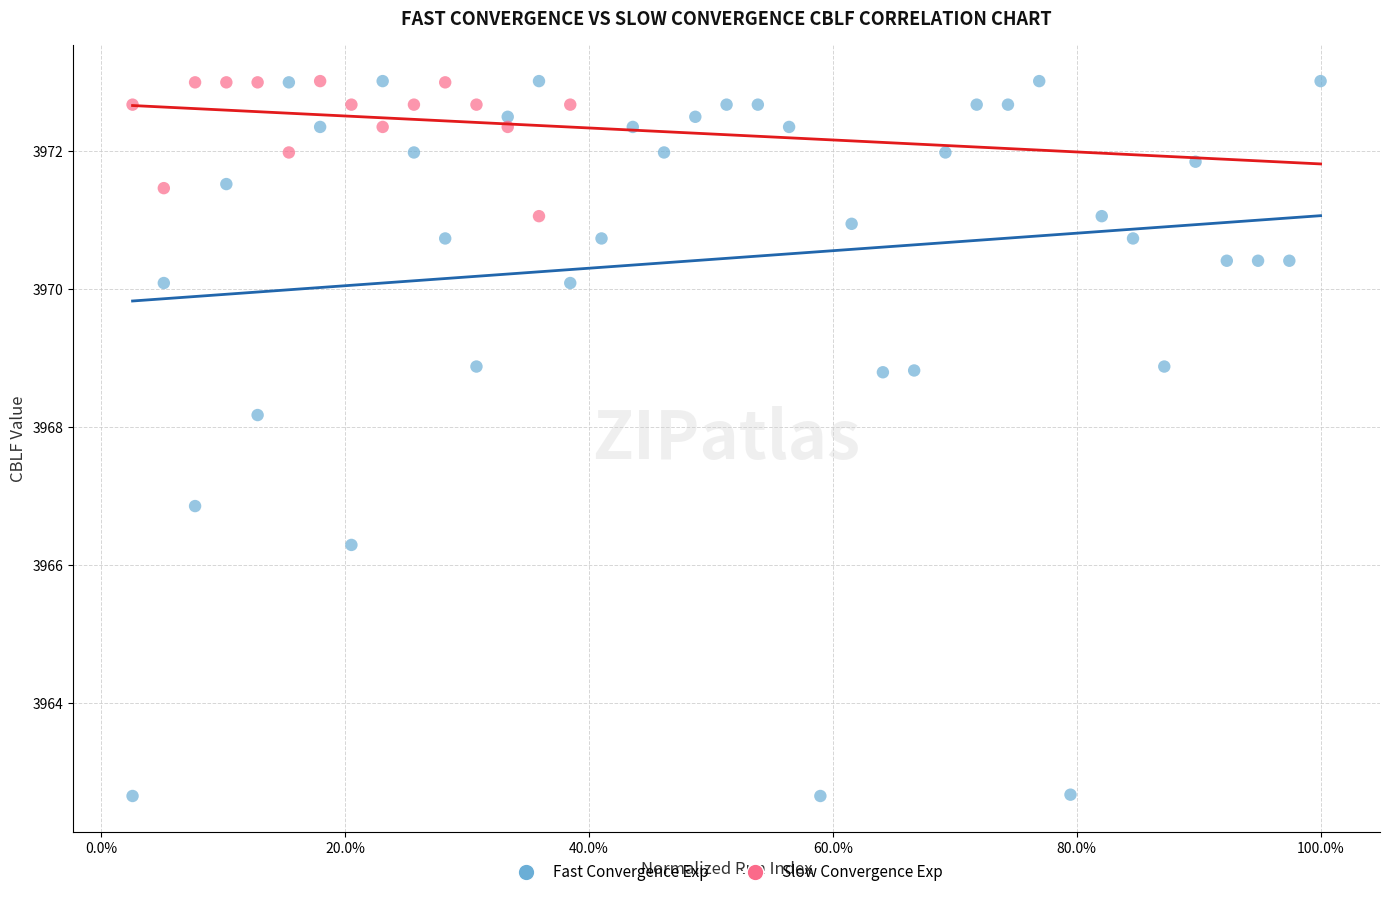

Which series has the widest spread of Y values?

Fast Convergence Exp